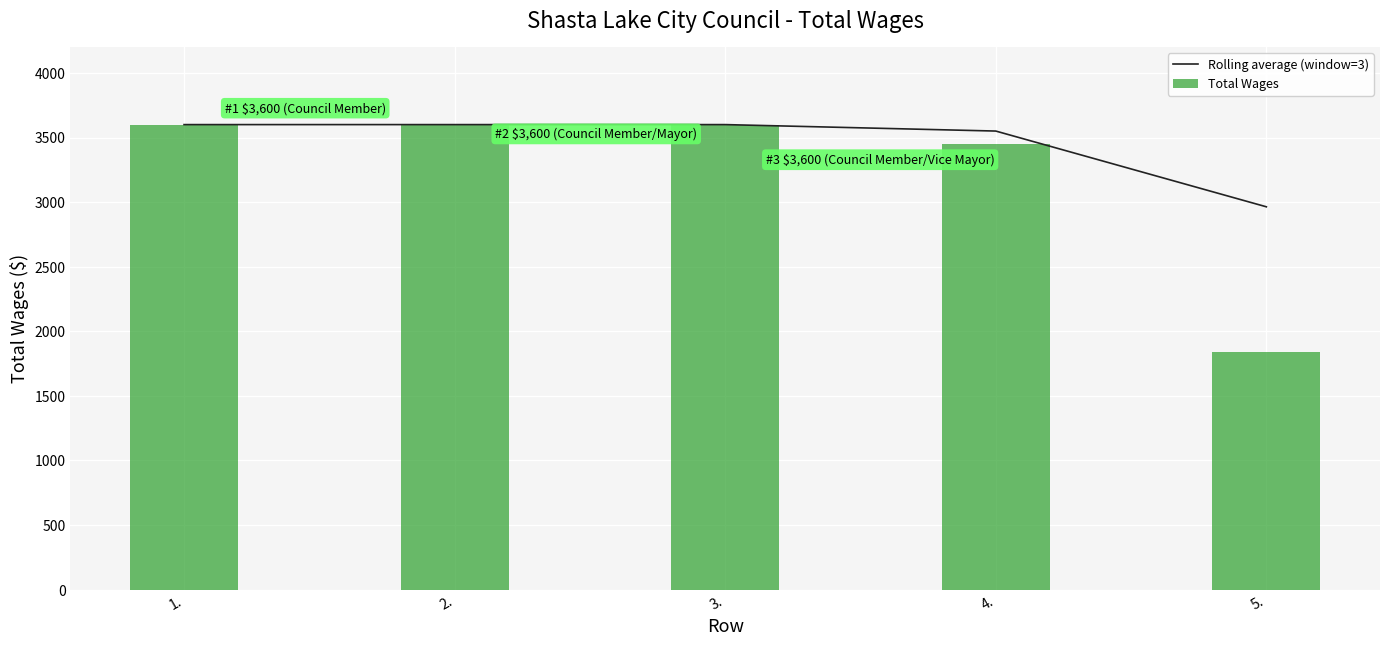

What is the minimum value shown in the chart?

2963.7